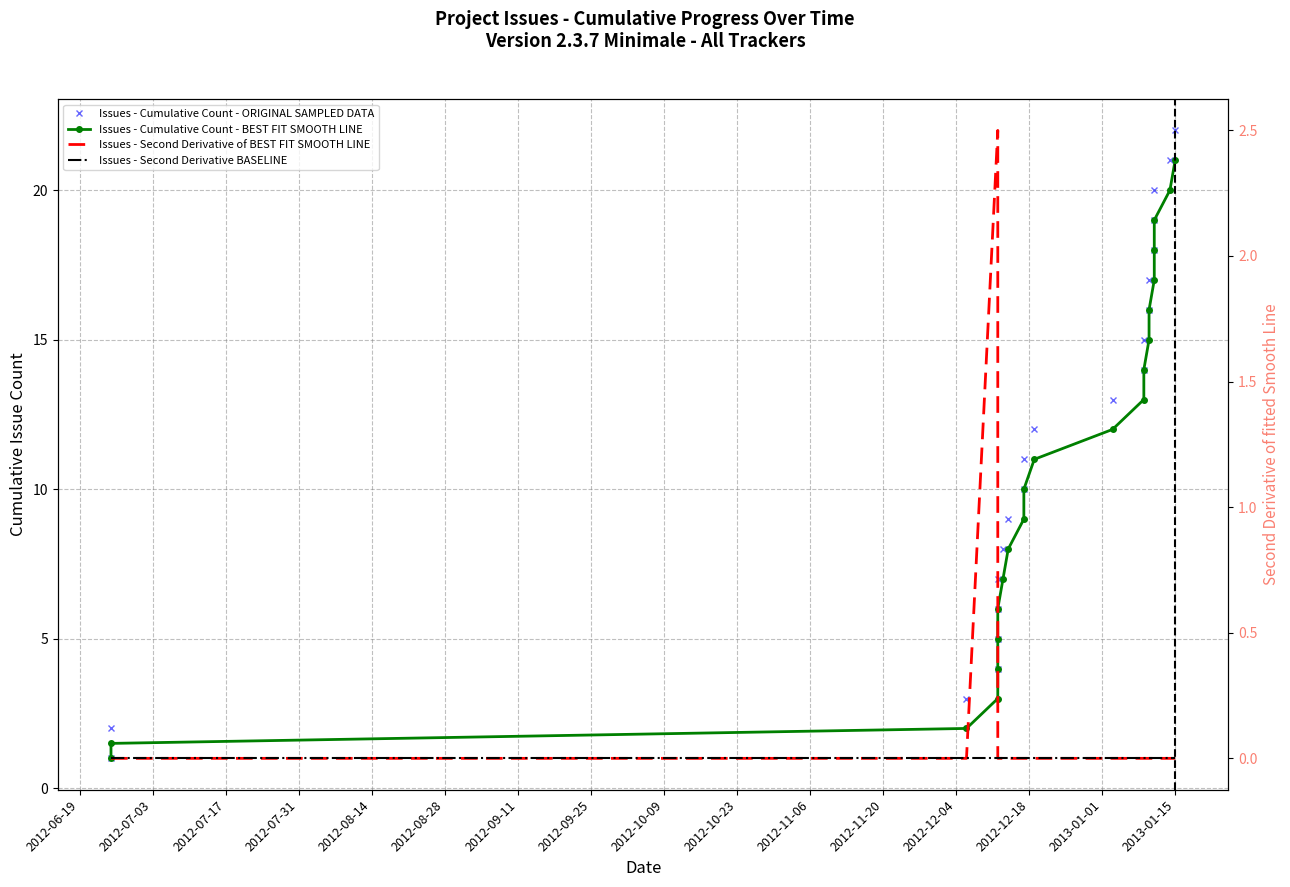

Which series has the largest total across all categories?

Issues - Cumulative Count - ORIGINAL SAMPLED DATA